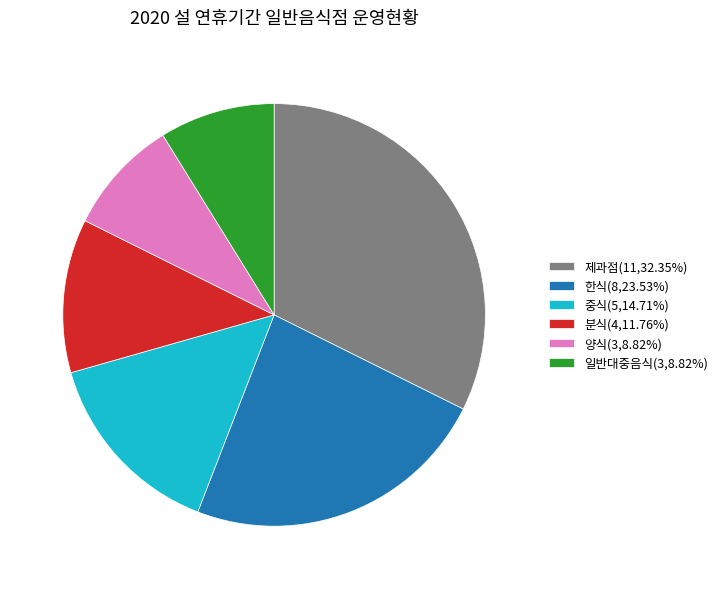

How many segments does this pie chart have?

6